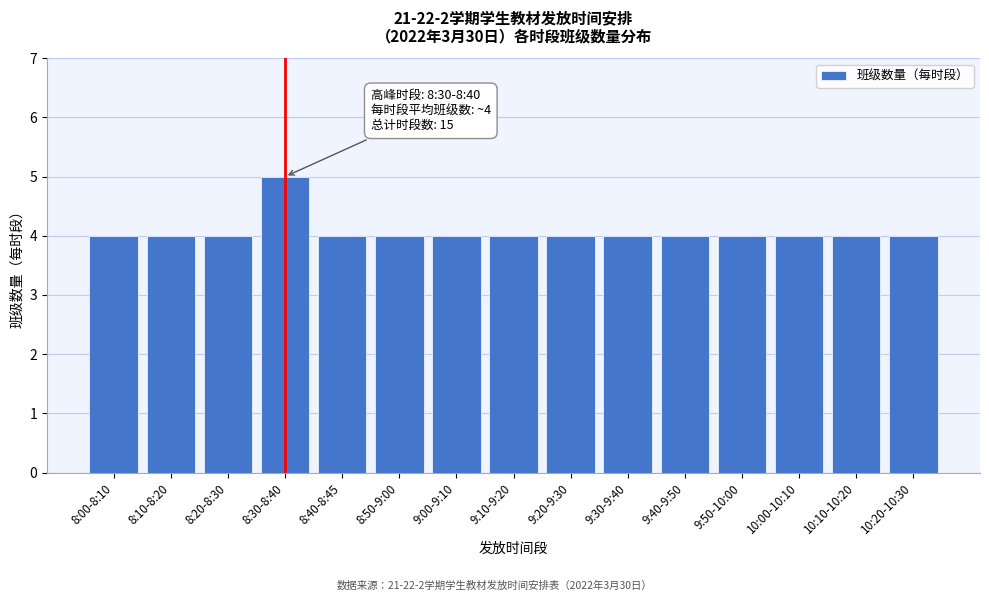

Reading left to right, extract all data points from this chart.

8:00-8:10=4	8:10-8:20=4	8:20-8:30=4	8:30-8:40=5	8:40-8:45=4	8:50-9:00=4	9:00-9:10=4	9:10-9:20=4	9:20-9:30=4	9:30-9:40=4	9:40-9:50=4	9:50-10:00=4	10:00-10:10=4	10:10-10:20=4	10:20-10:30=4